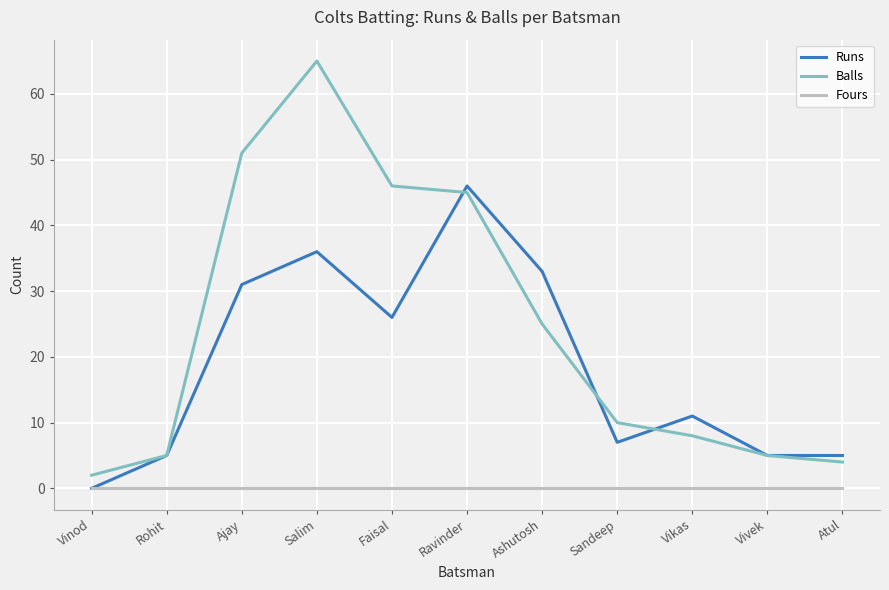

True or false: Fours and Balls intersect in this chart.

False